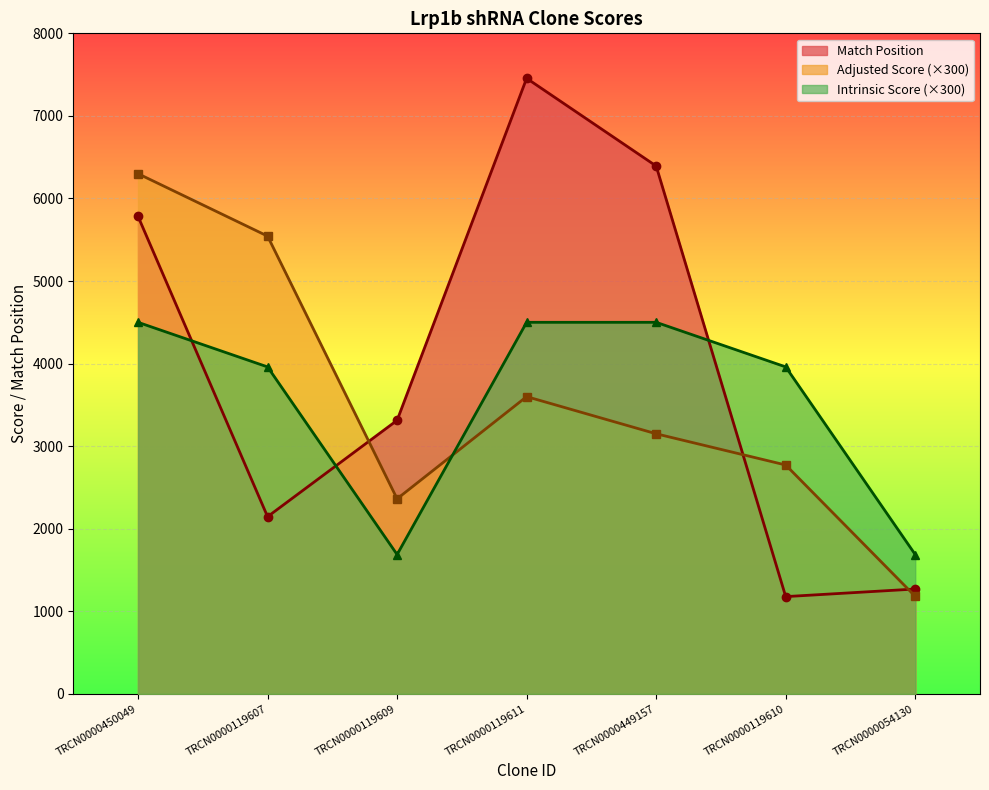

What is the difference between the second highest and second lowest values in the Match Position series?

5123.0